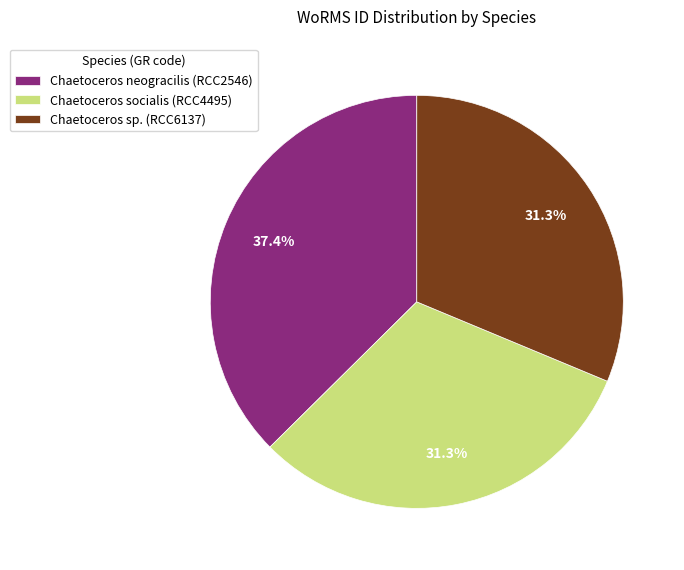

Count the number of slices in the pie.

3